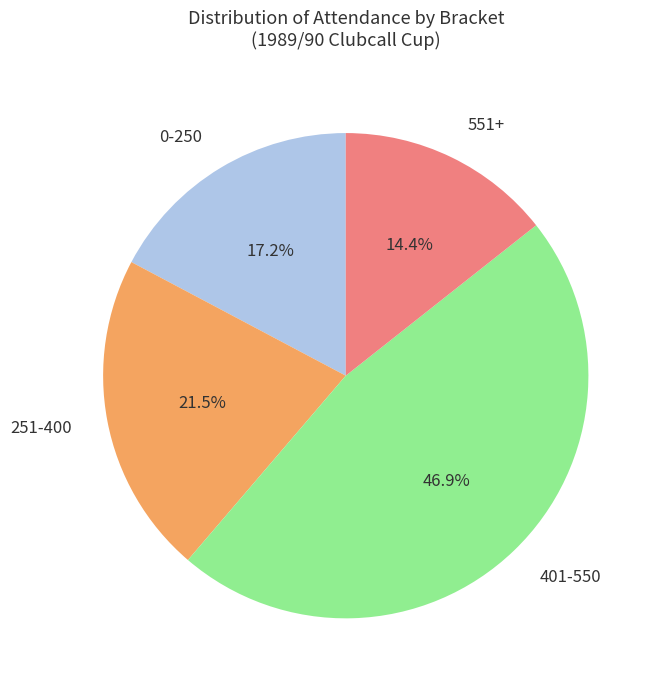

Rank the categories by value from highest to lowest.

401-550, 251-400, 0-250, 551+